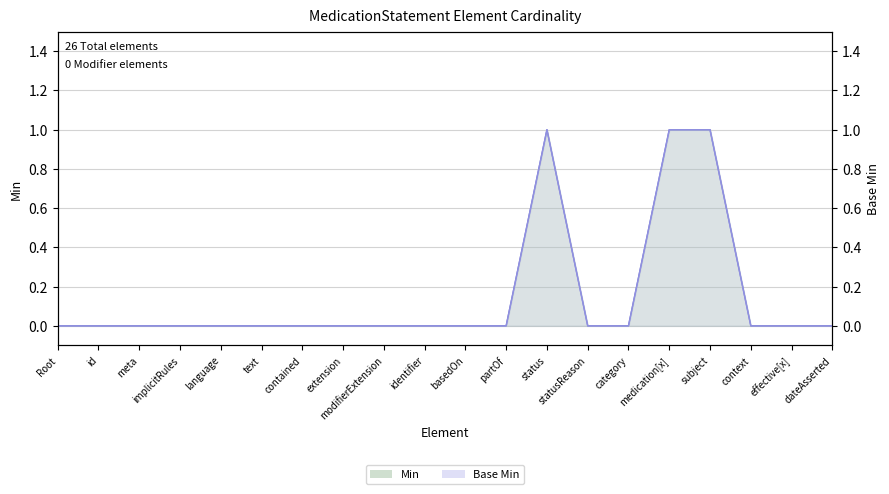

Reading left to right, what are all the values shown in this chart?

Min: 0	0	0	0	0	0	0	0	0	0	0	0	1	0	0	1	1	0	0	0
Base Min: 0	0	0	0	0	0	0	0	0	0	0	0	1	0	0	1	1	0	0	0